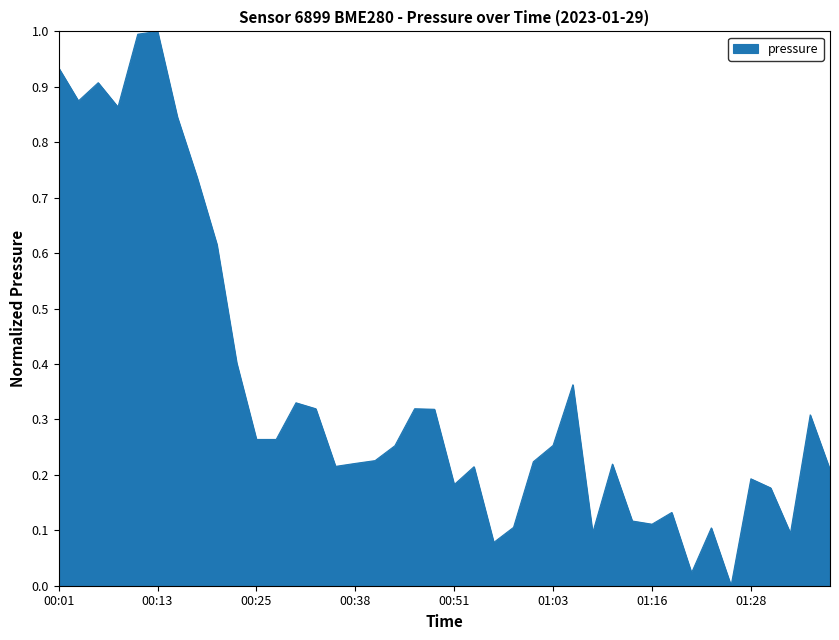

What is the greatest value displayed?

1.0